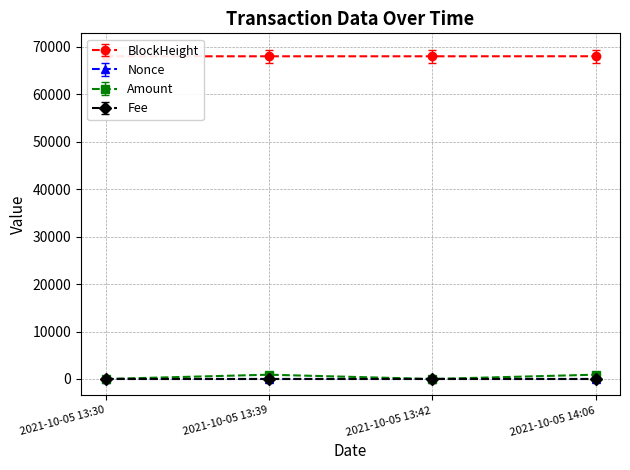

How many interior local peaks does the Nonce series have?

1